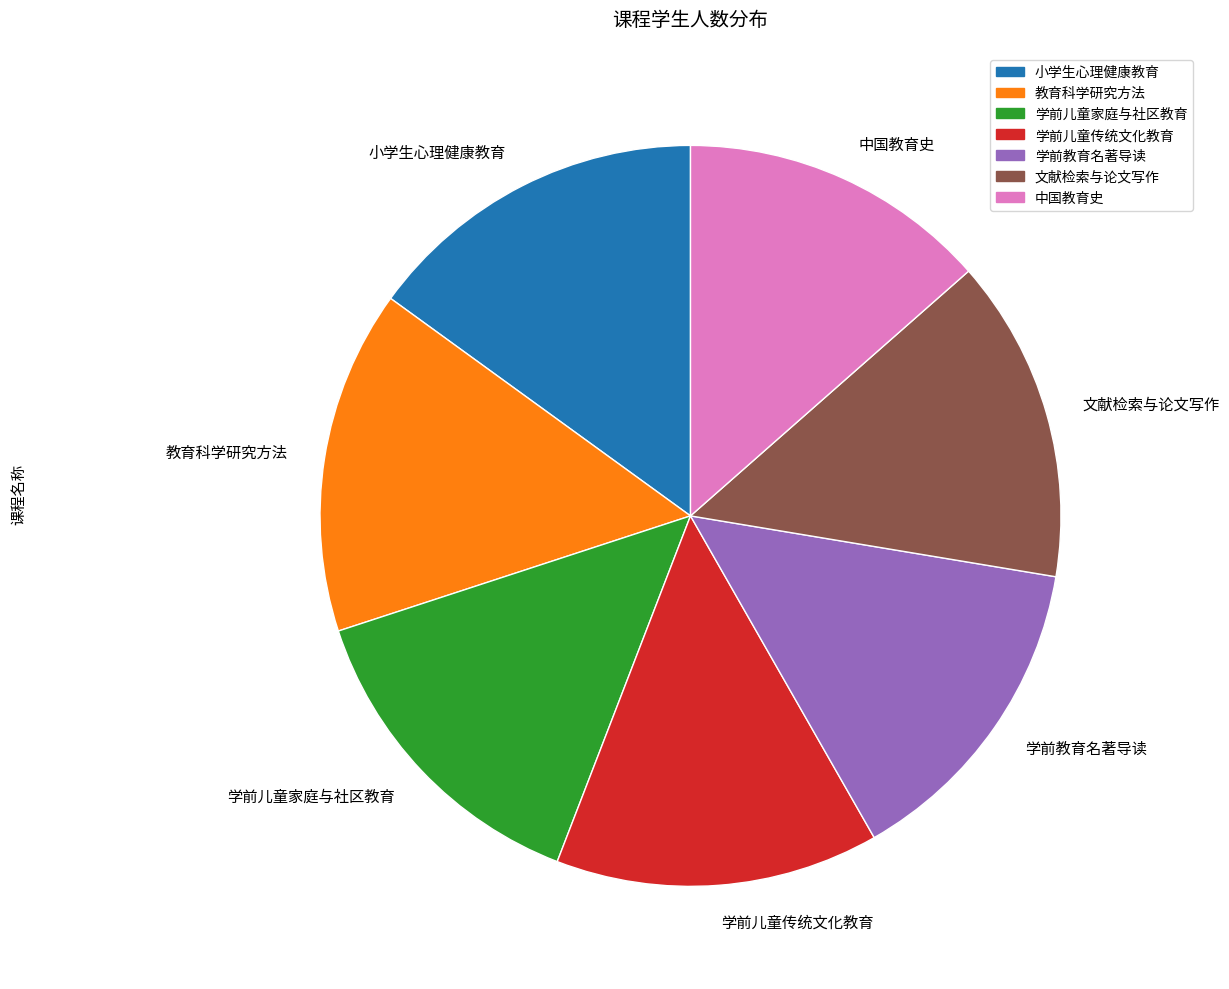

Which slice is the smallest?

中国教育史